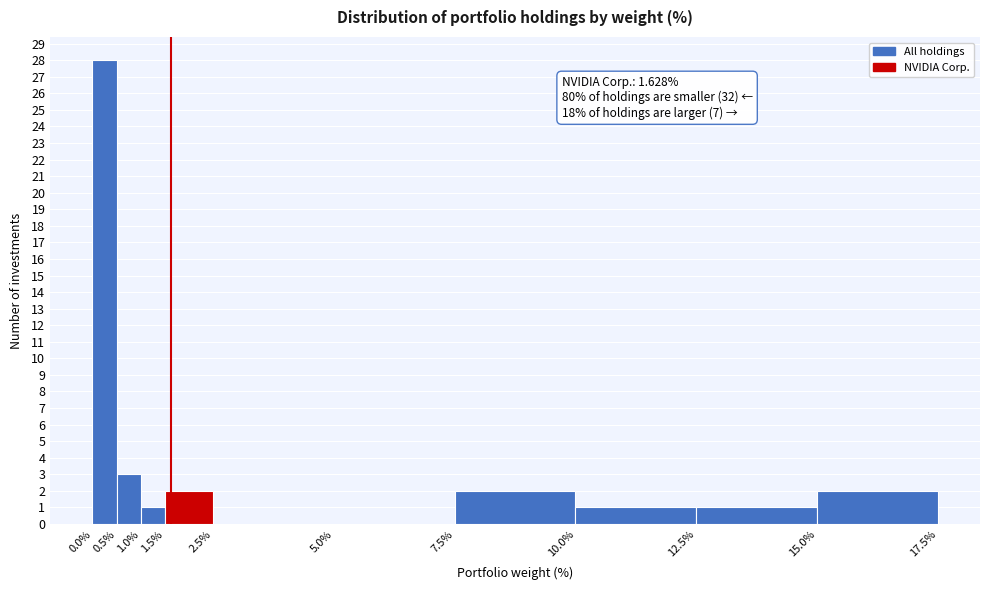

Over which range of the x-axis is the bar tallest?

0.0% to 0.5%